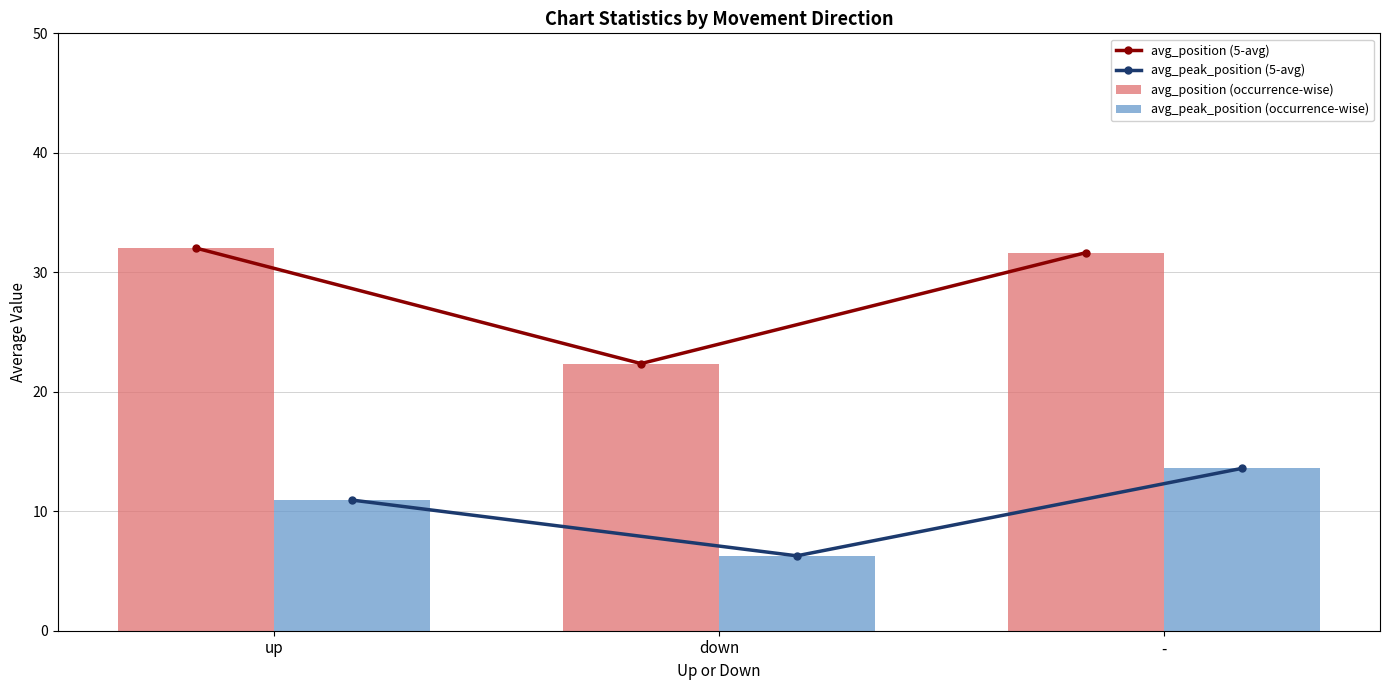

List the labels in order of avg_position (occurrence-wise) value, smallest first.

down, -, up